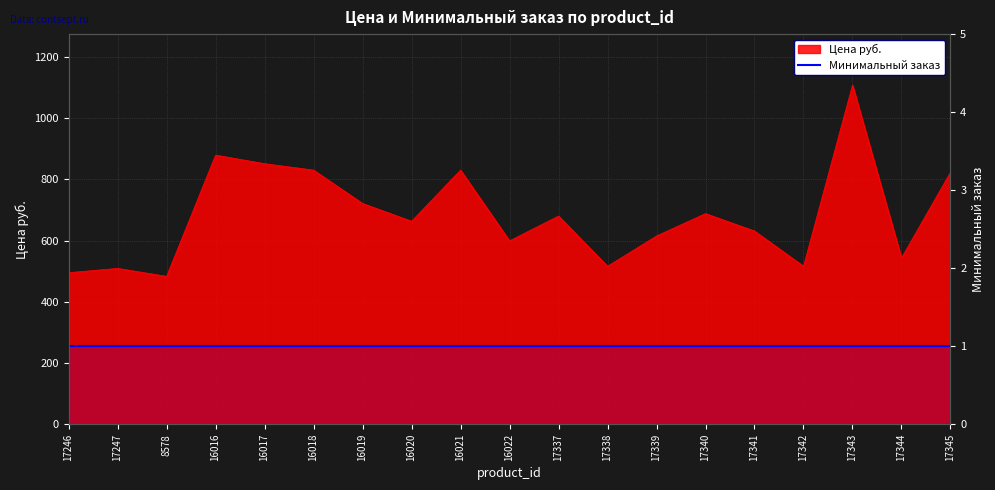

Reading left to right, extract all data points from this chart.

495	509	483	879	851	830	721	663	830	599	680	516	615	688	631	516	1108	543	823